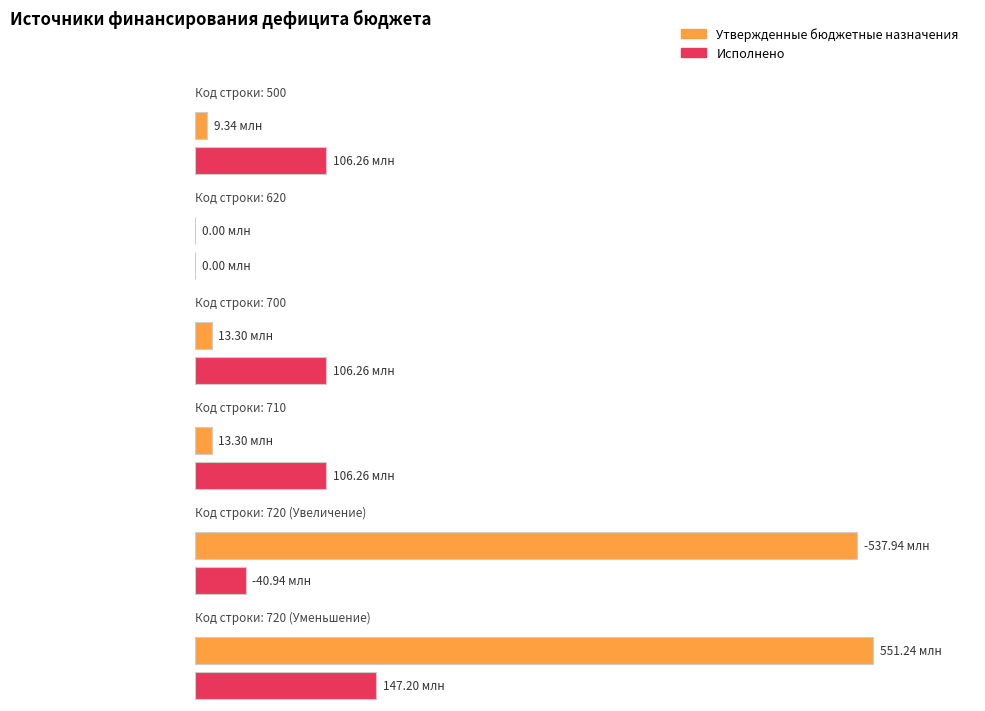

What are all the series names shown in the legend?

Утвержденные бюджетные назначения, Исполнено